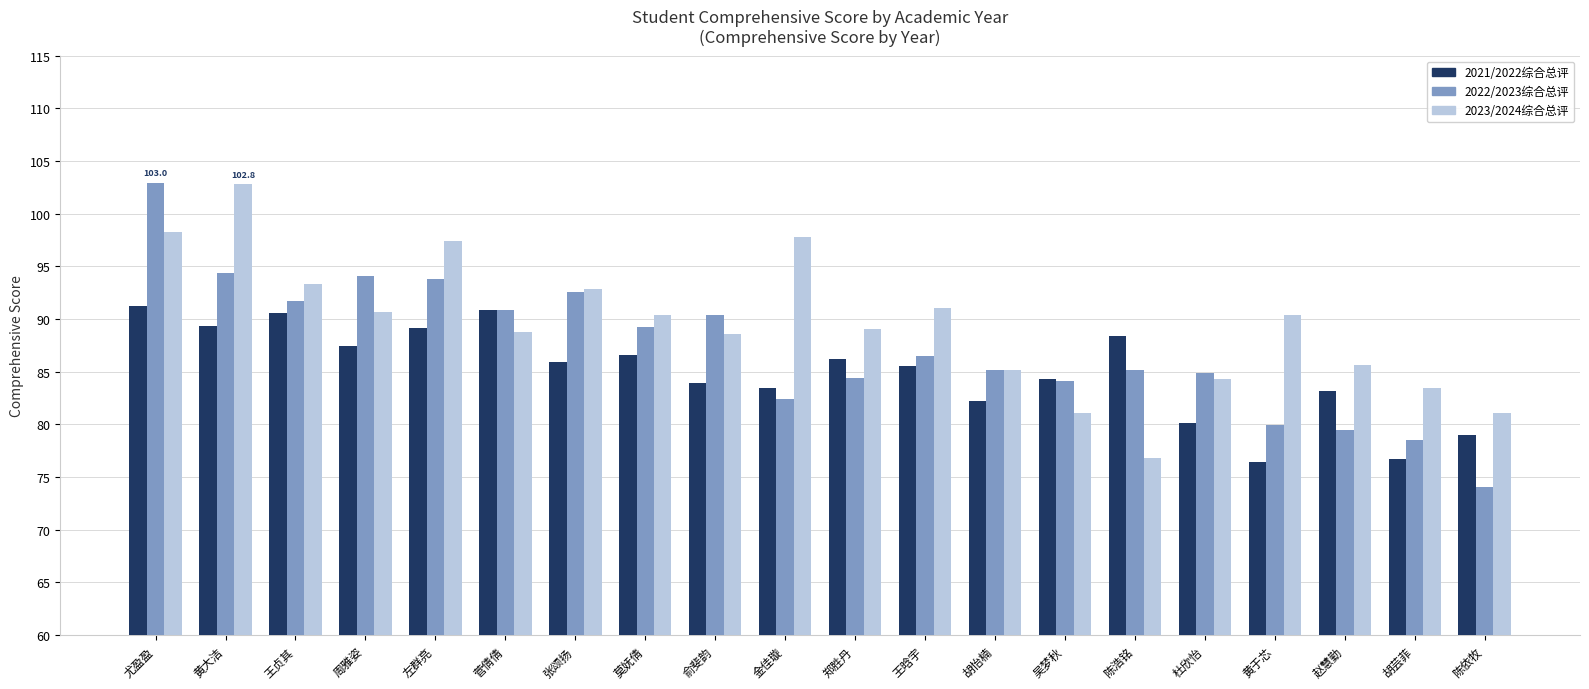

What is the smallest value displayed?

74.0